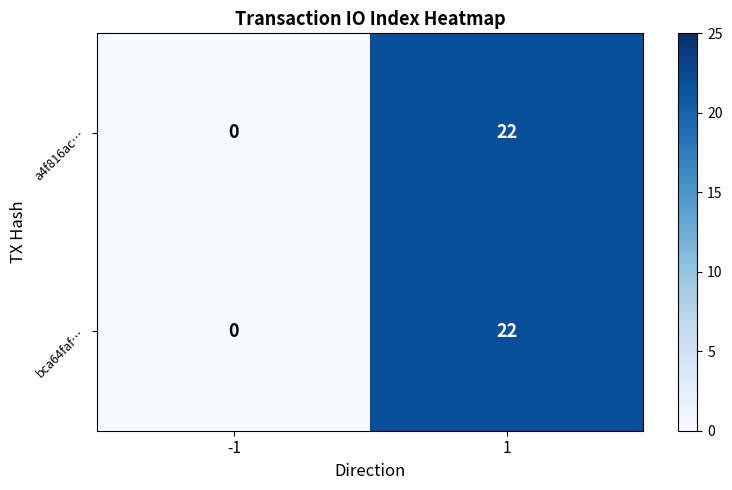

Is the value of a4f816ac… at 1 greater than the value of bca64faf… at -1?

Yes